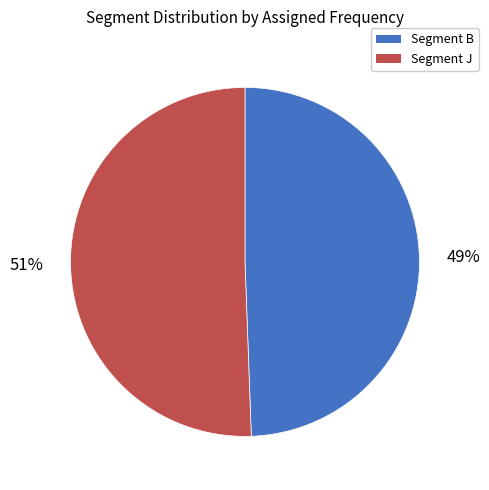

Is there a majority slice in this chart?

Yes